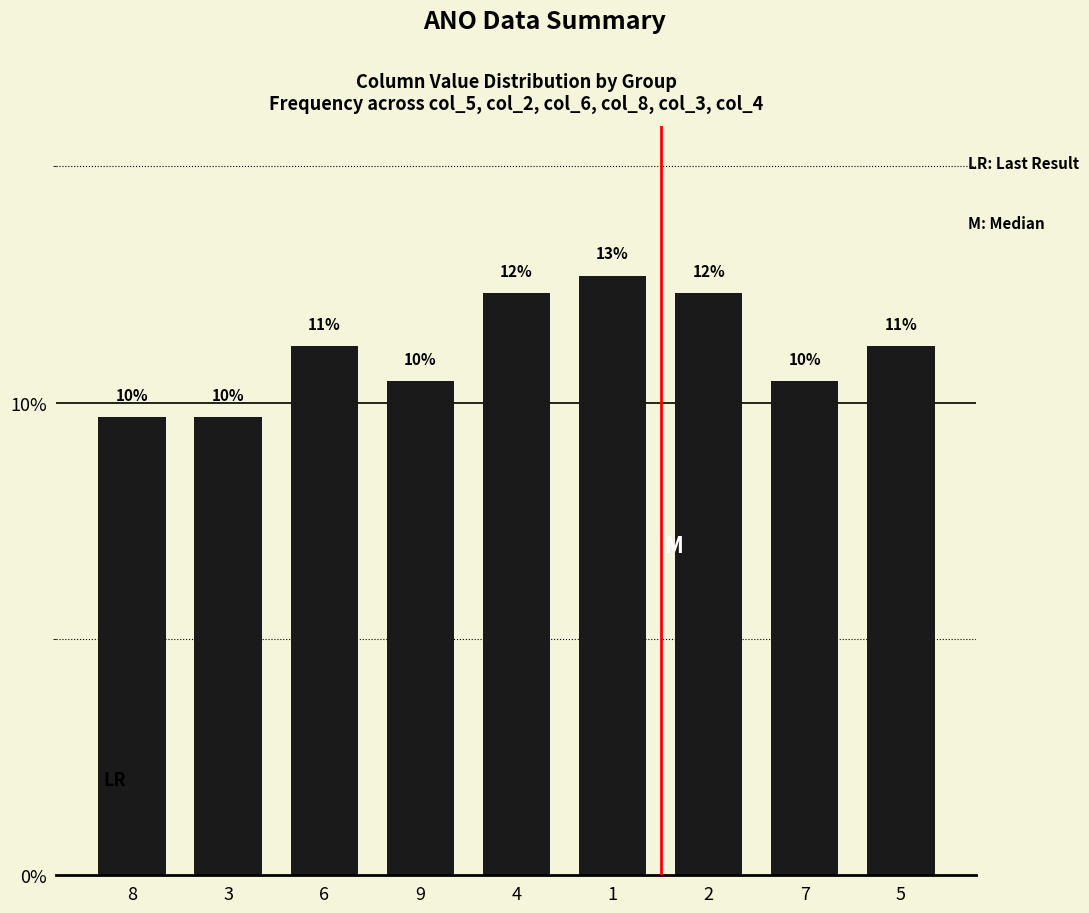

Rank the categories by value from highest to lowest.

1, 4, 2, 6, 5, 9, 7, 8, 3